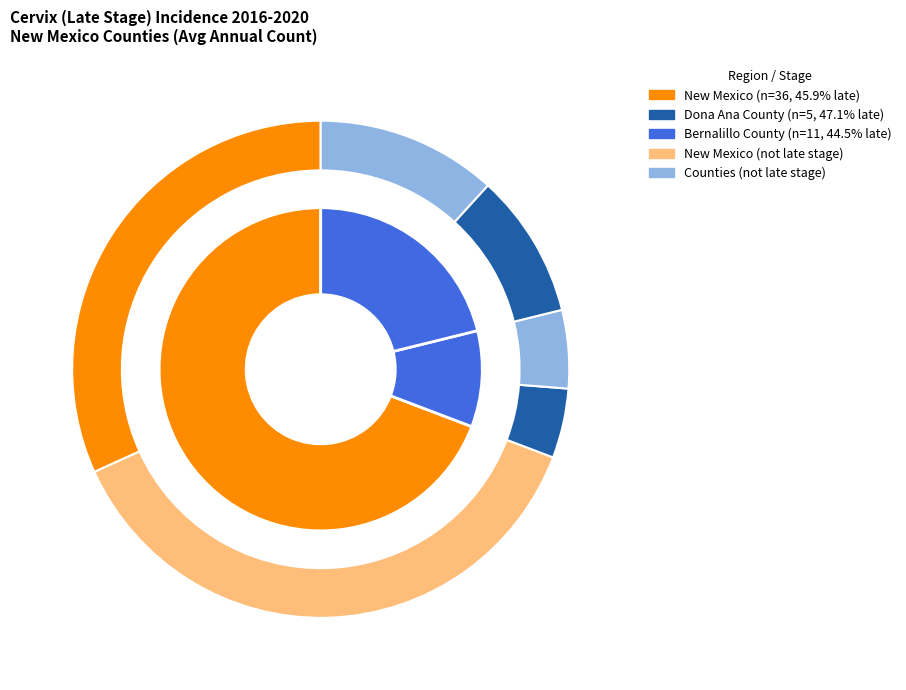

The Bernalillo County slice represents 35% of the pie. True or false?

False